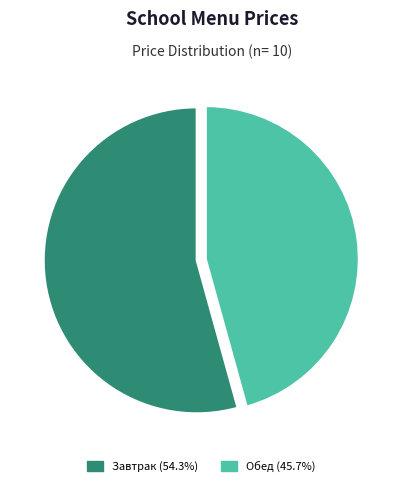

Is there any slice that represents more than half of the pie?

Yes